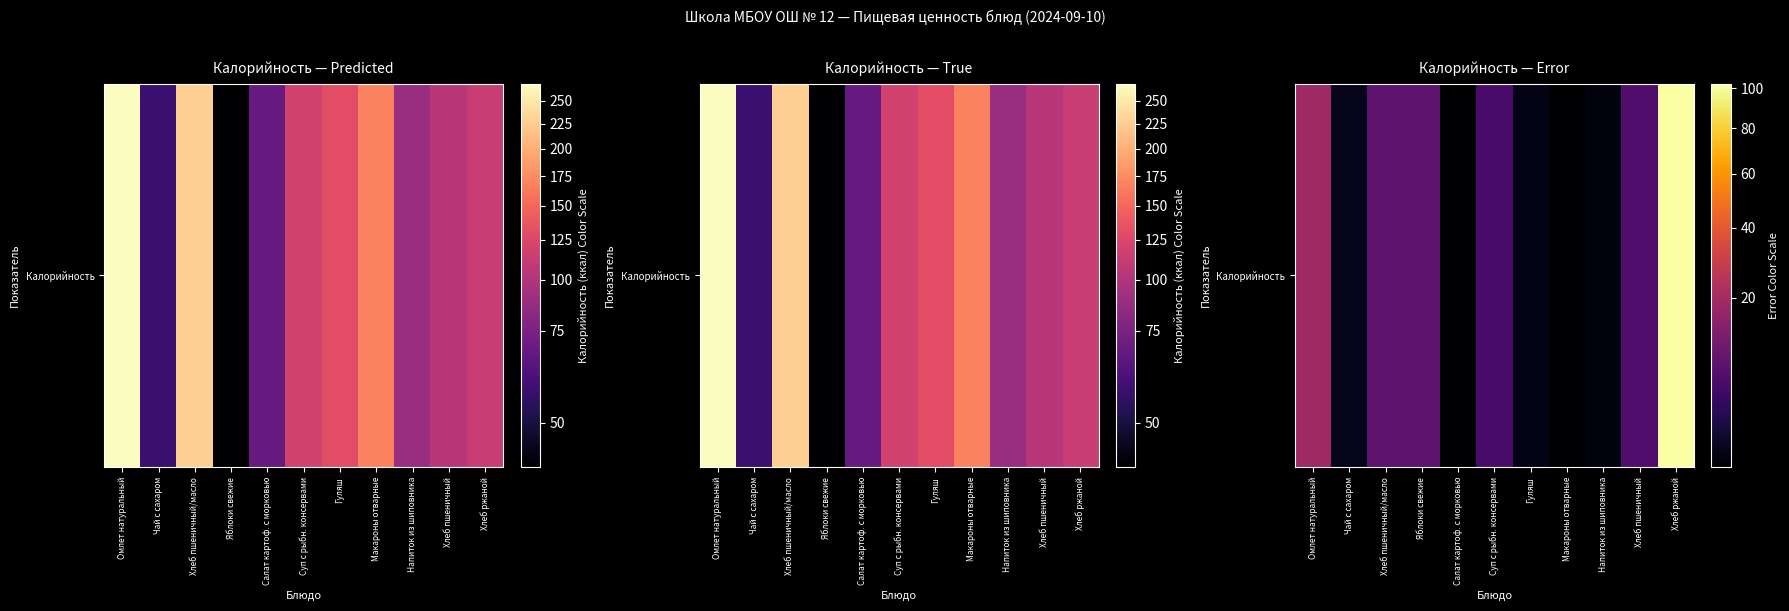

What is the change in value from Чай с сахаром to Хлеб пшеничный/масло?

+7.1